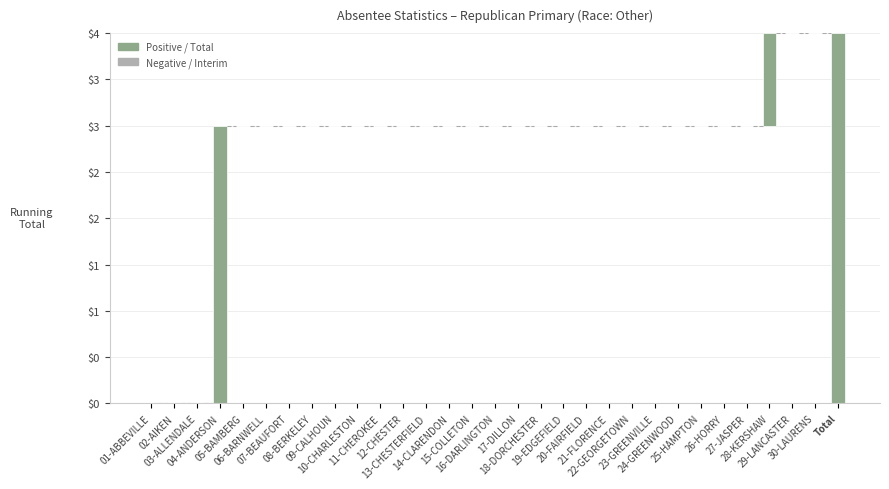

What is the change in value from 04-ANDERSON to 27-JASPER?

-3